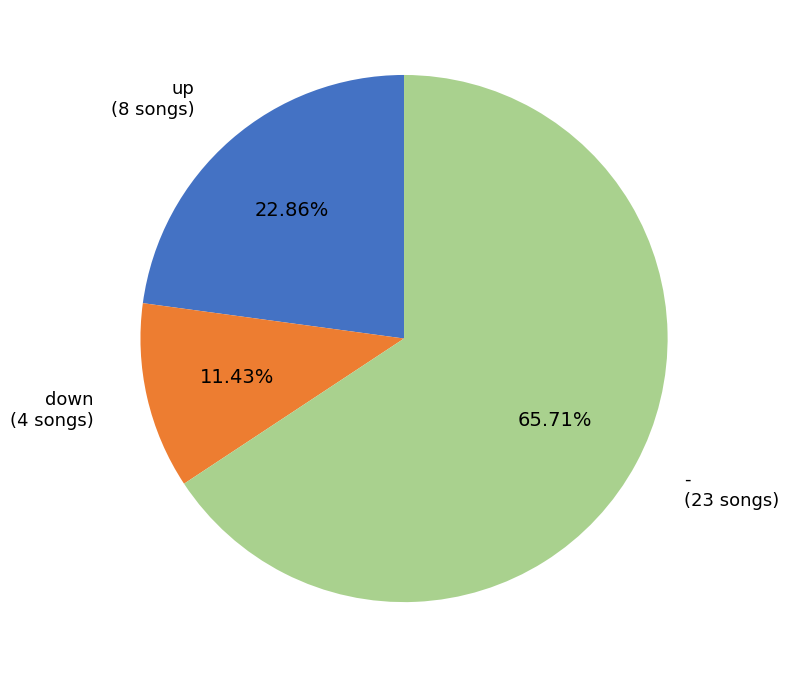

Is there any slice that represents more than half of the pie?

Yes